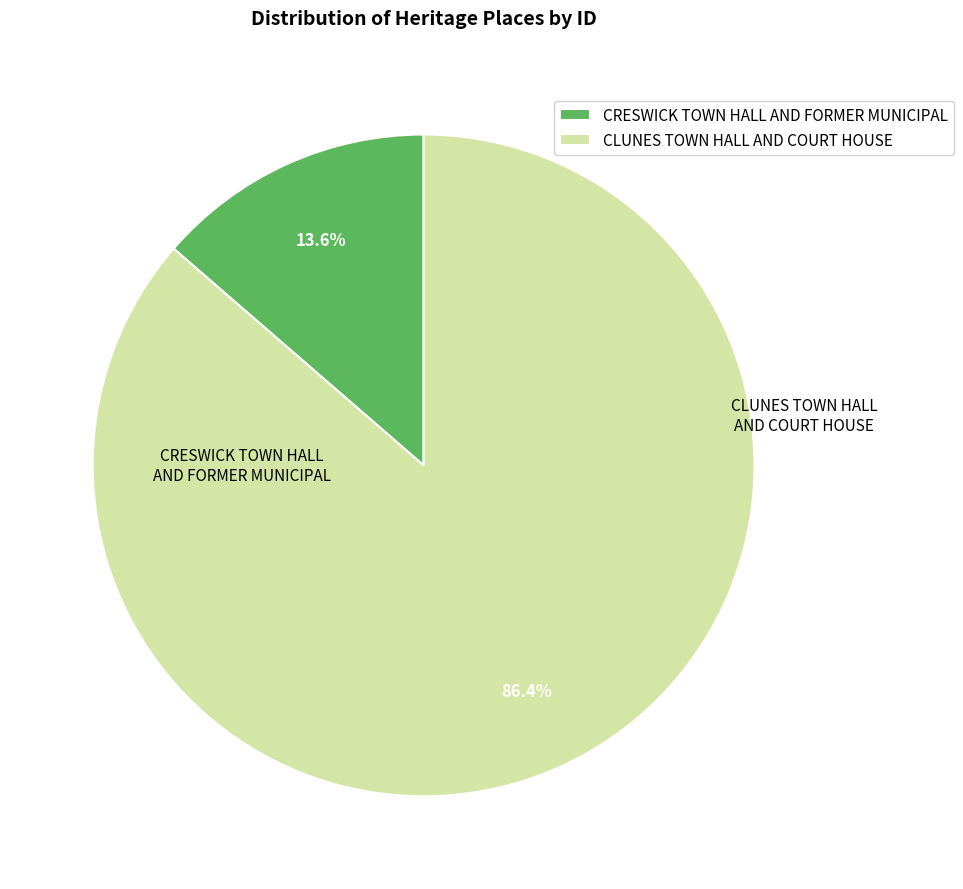

Which category accounts for the majority?

CLUNES TOWN HALL AND COURT HOUSE